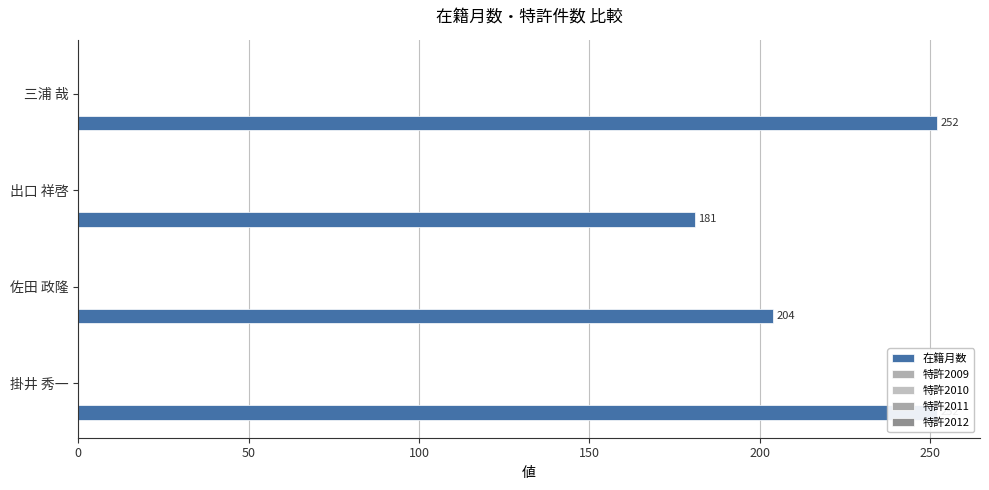

How many categories are shown in the chart?

4